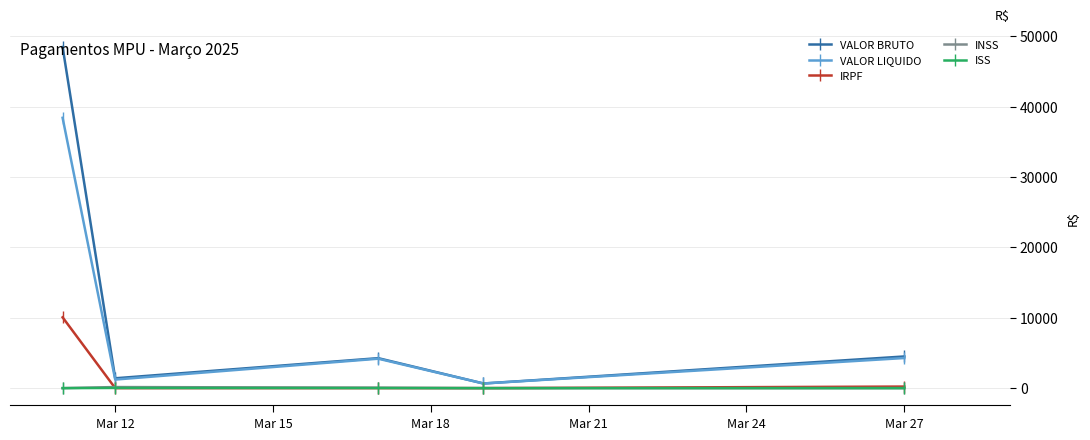

True or false: IRPF has more than 1 points higher than both neighbors.

False